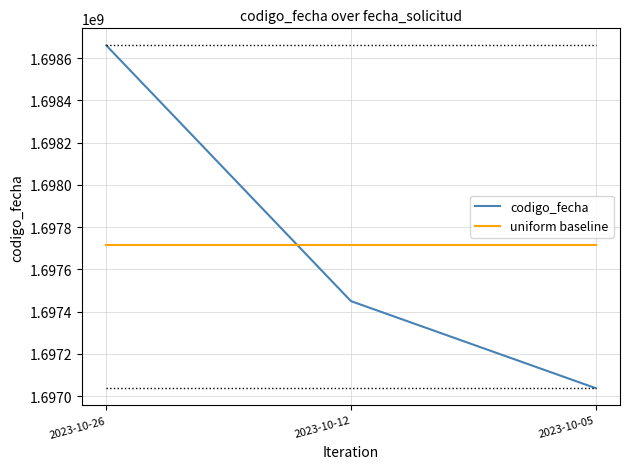

At which label is codigo_fecha closest to 1697849181?

2023-10-12